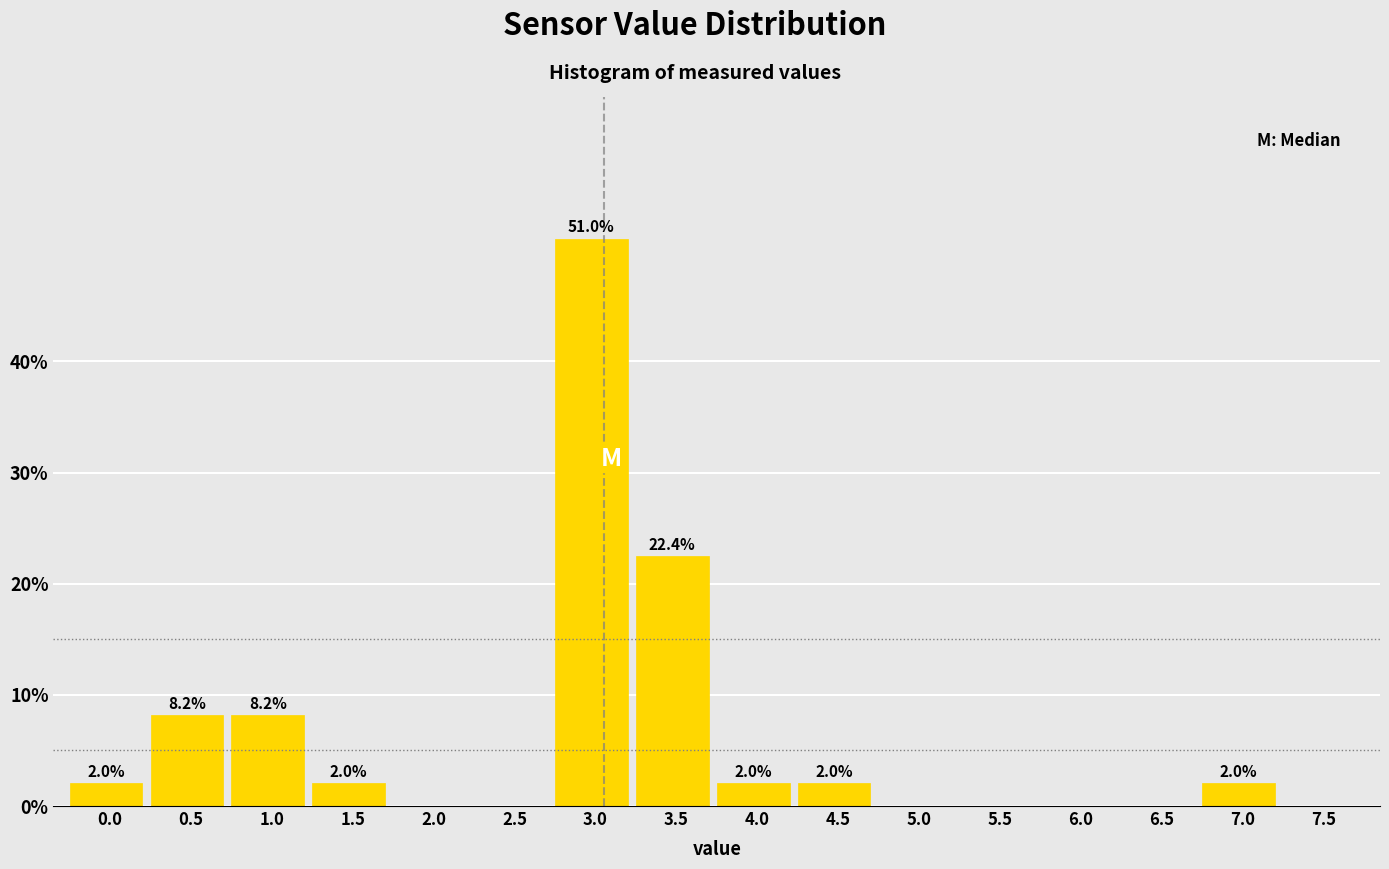

Reading left to right, transcribe all the data shown in this chart.

0.0=2.0	0.5=8.2	1.0=8.2	1.5=2.0	2.0=0.0	2.5=0.0	3.0=51.0	3.5=22.4	4.0=2.0	4.5=2.0	5.0=0.0	5.5=0.0	6.0=0.0	6.5=0.0	7.0=2.0	7.5=0.0